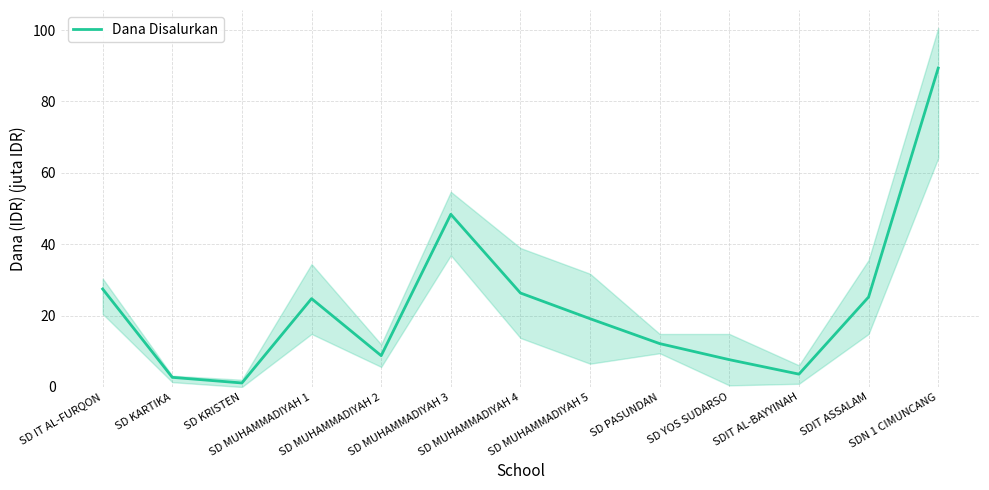

True or false: the data shows 19.0 at SD MUHAMMADIYAH 3.

False